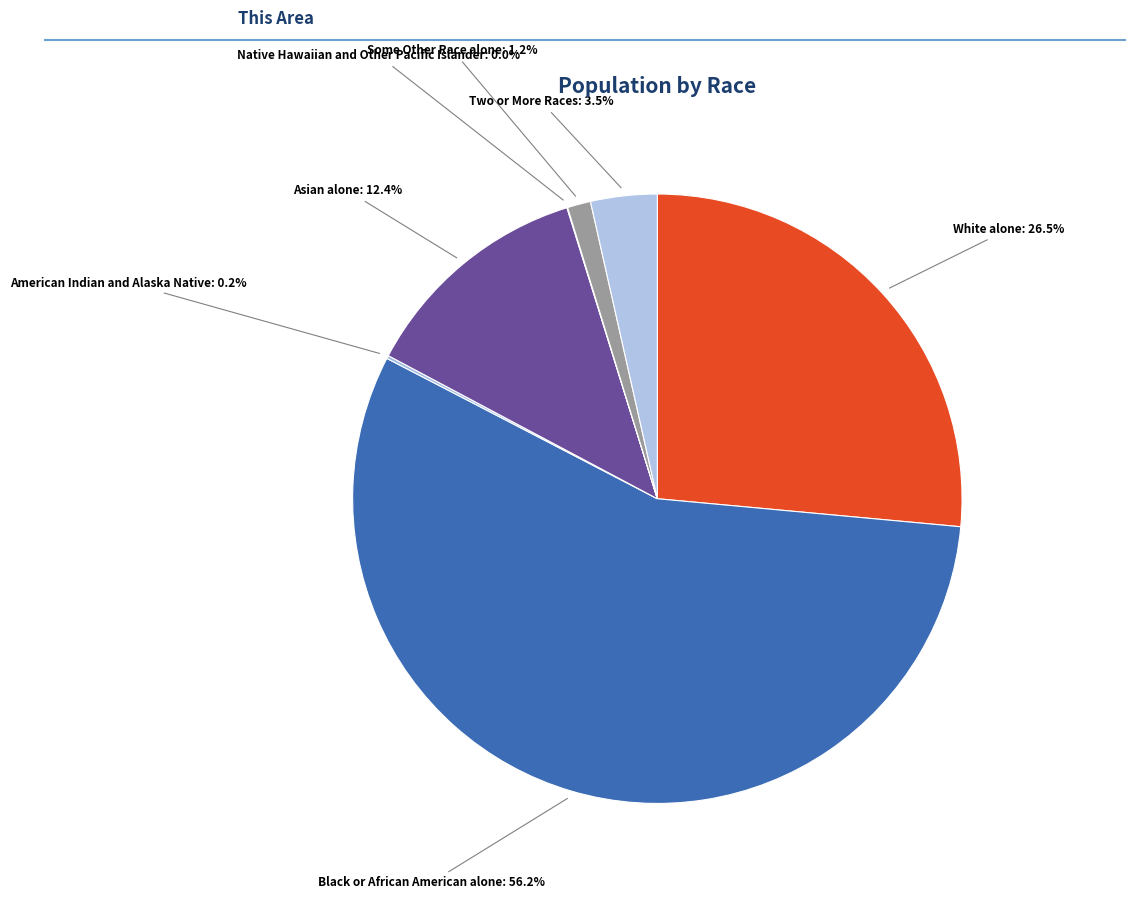

Which has a higher value, Two or More Races or Asian alone?

Asian alone